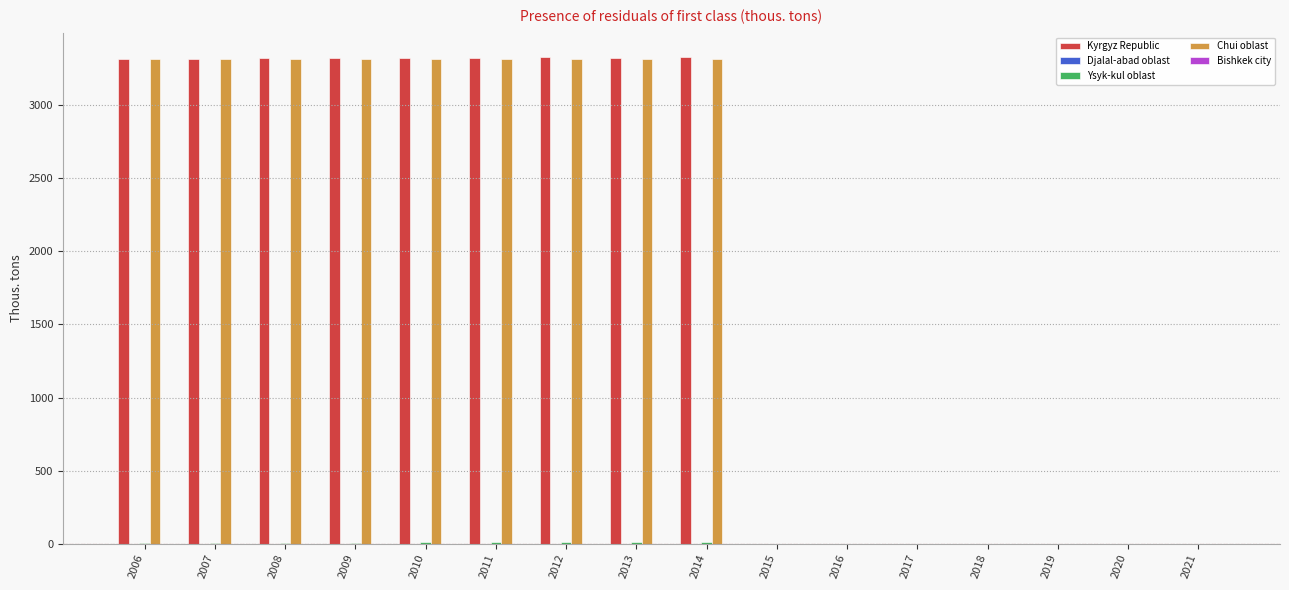

Are the bars grouped side by side (vs. stacked)?

Yes